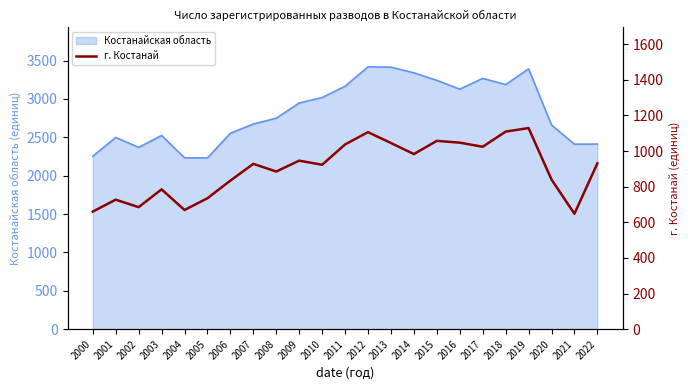

Where is Костанайская область nearest to the value 2824?

2008